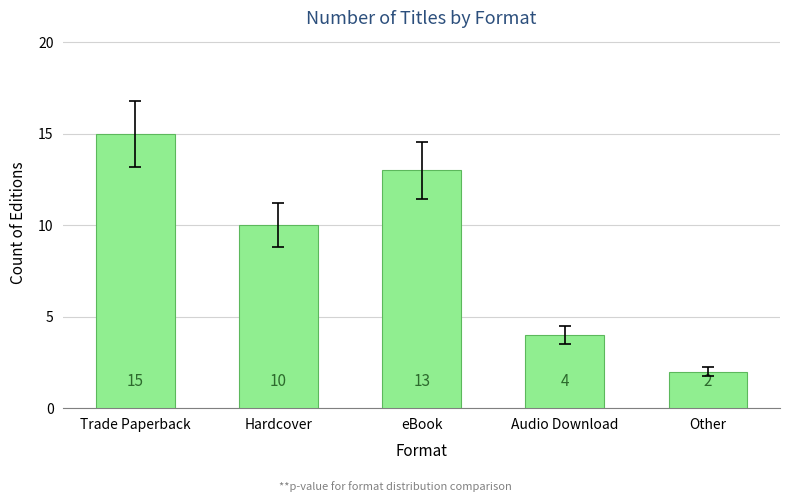

How many series are shown in this chart?

1